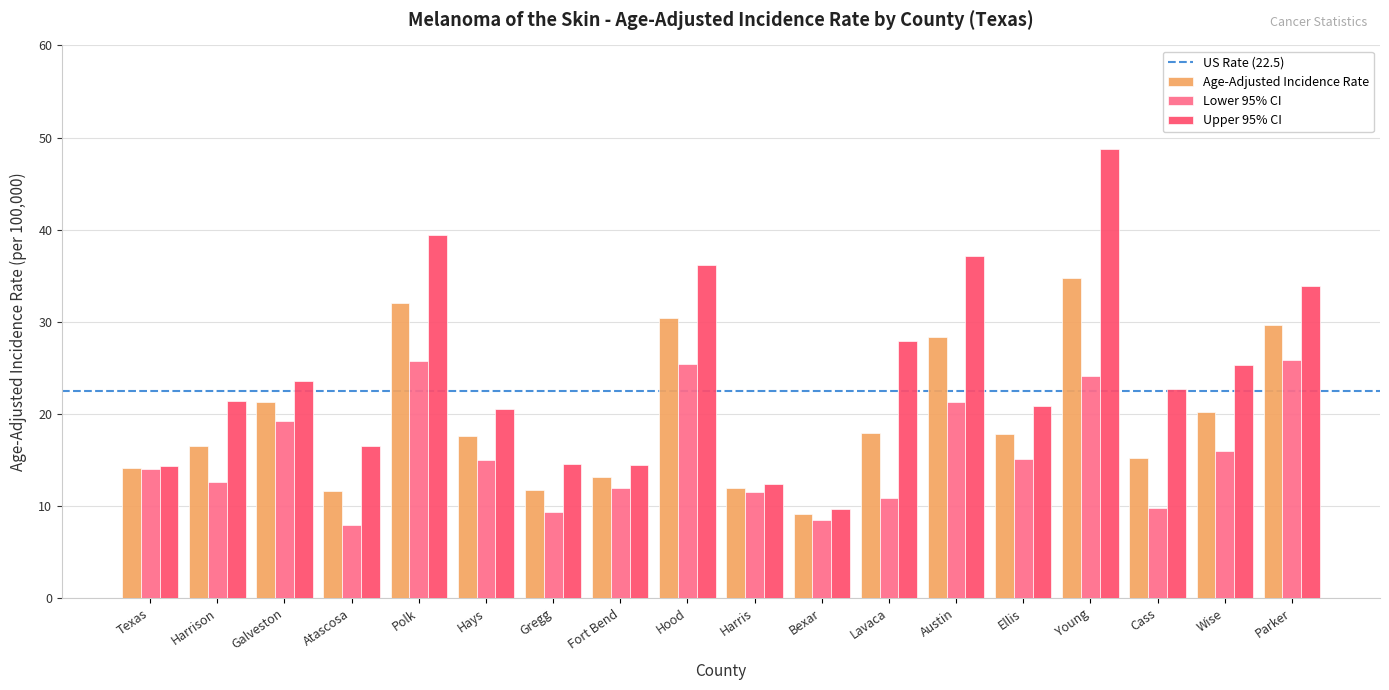

What is the sum of all Upper 95% CI values?

439.7